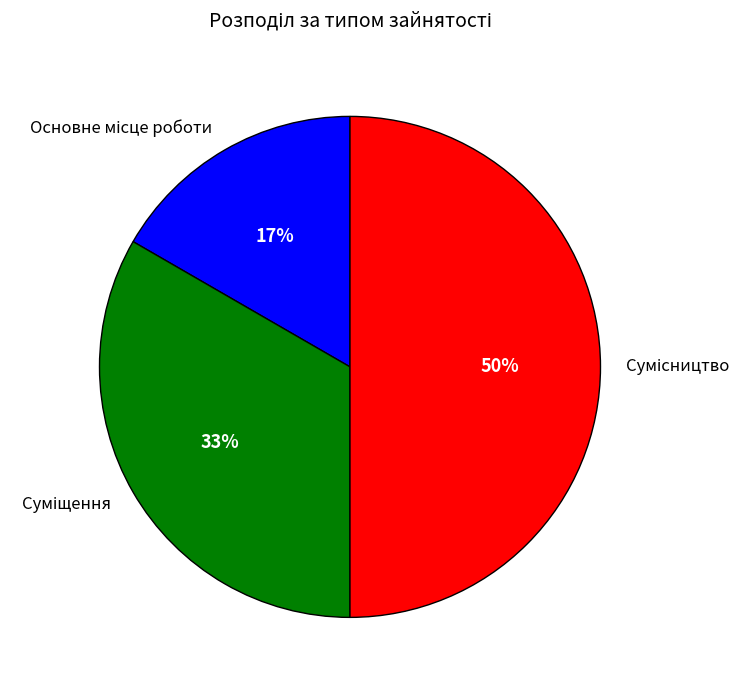

To the nearest percent, what is the average slice percentage?

33%